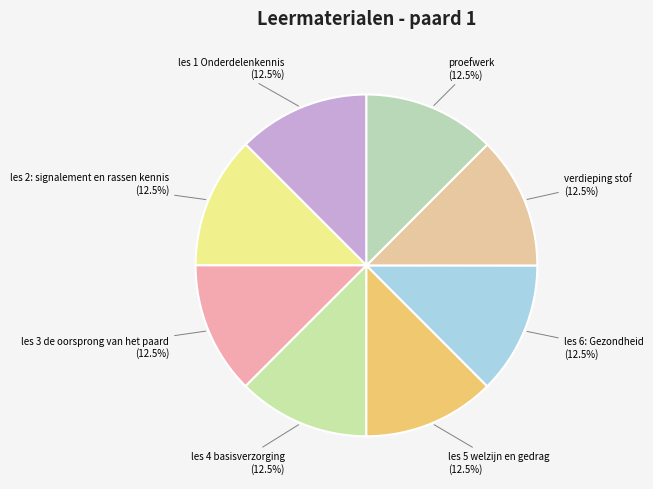

Which slice is the smallest?

les 1 Onderdelenkennis